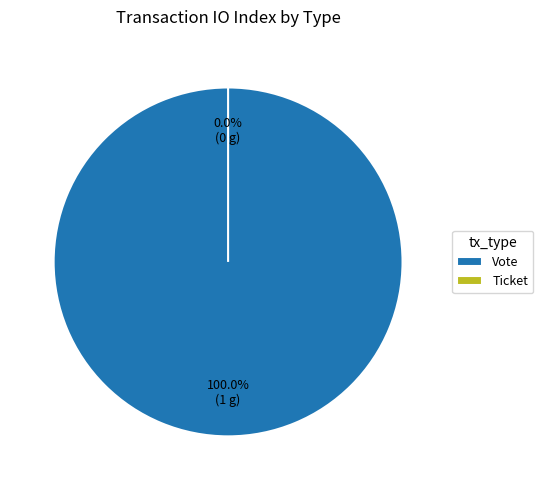

Does any single category account for the majority?

Yes